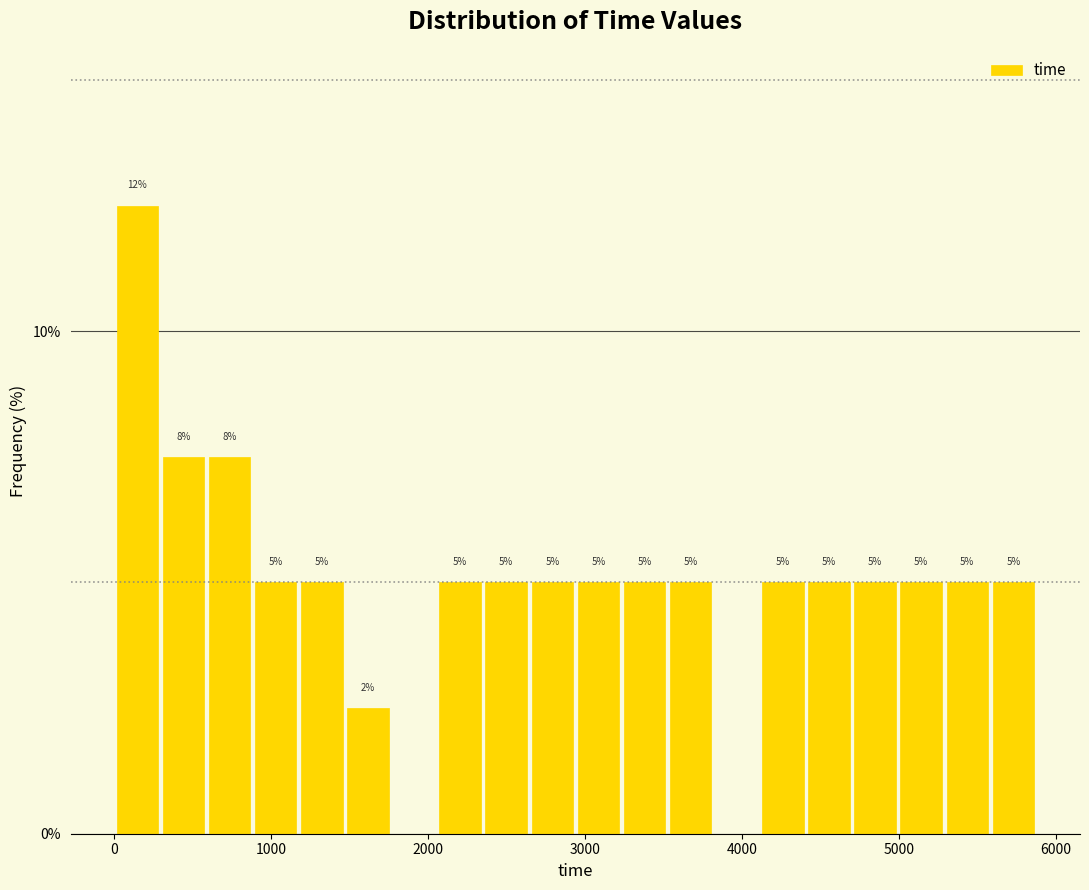

Around what value on the x-axis is the tallest bar? Give the approximate position of its centre, as read against the axis.

100